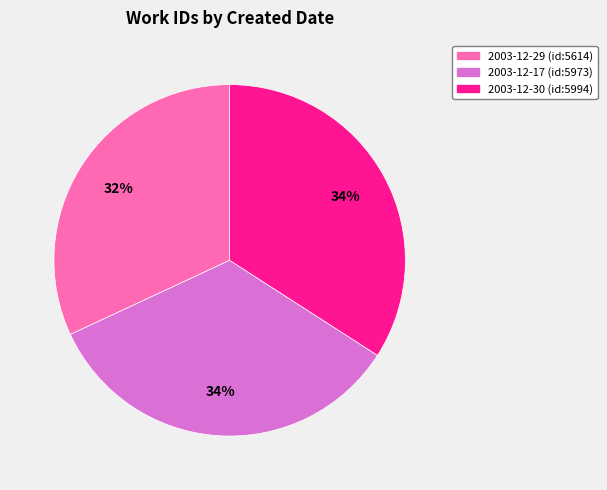

To the nearest percent, what is the average slice percentage?

33%